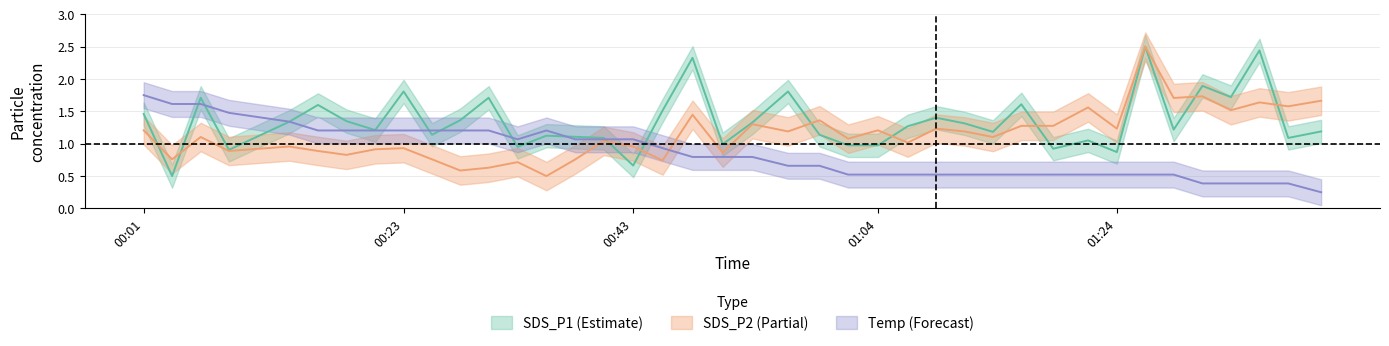

What is the sum of all SDS_P2 values?

45.8